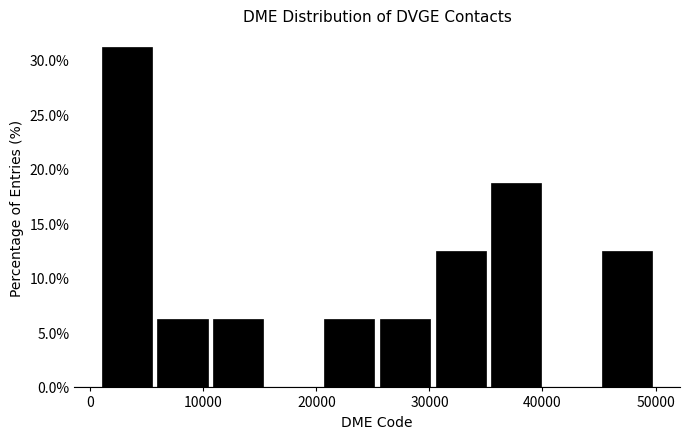

What is the height of the bar covering 6000 to 11000 on the x-axis? Neither the bar edges nor the heights are printed on the chart, so give them approximately, as read against the axes.

6.5